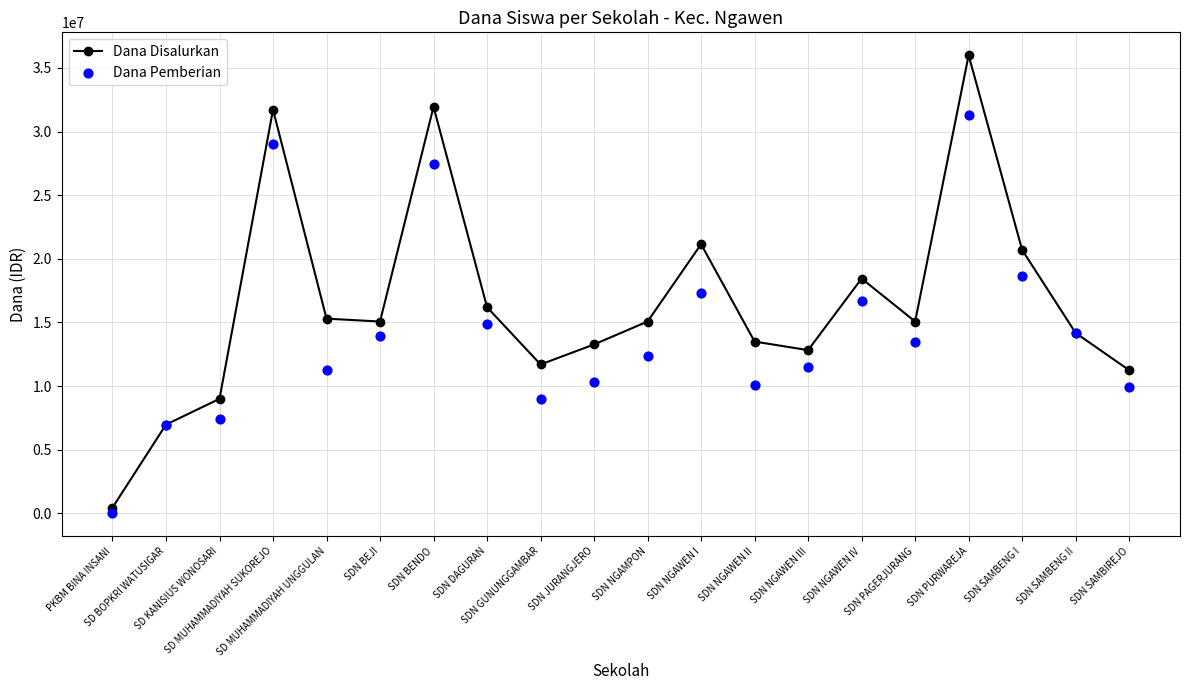

Which series has the largest total across all categories?

Dana Disalurkan